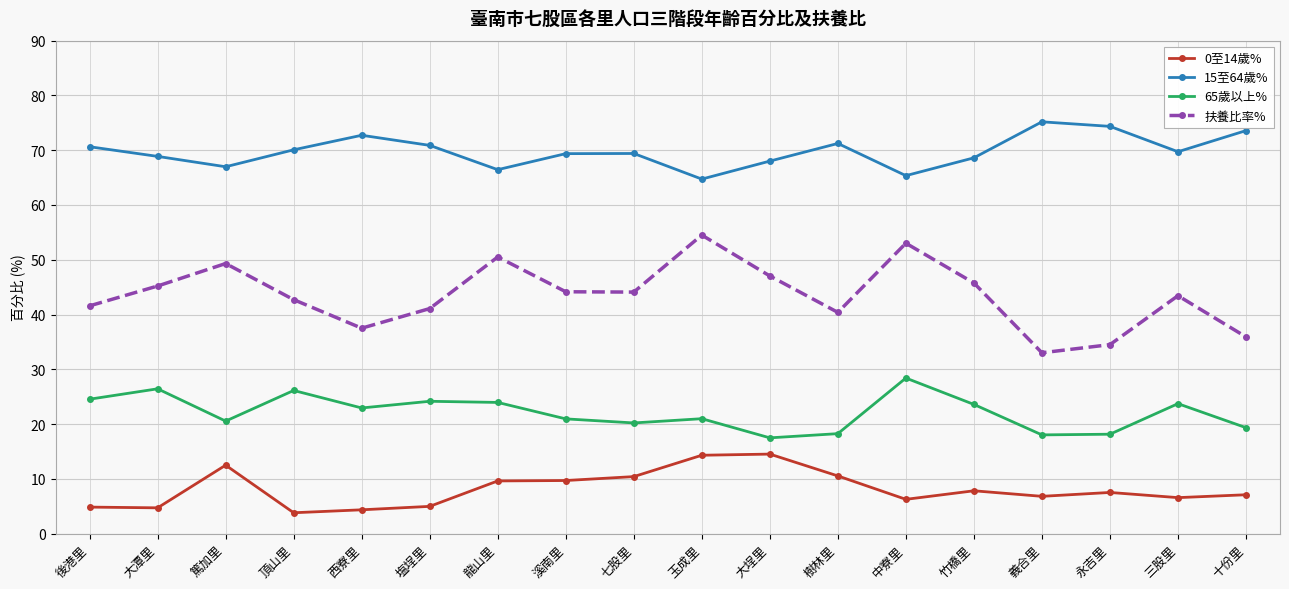

Rank the series by their average value, from lowest to highest.

0至14歲%, 65歲以上%, 扶養比率%, 15至64歲%